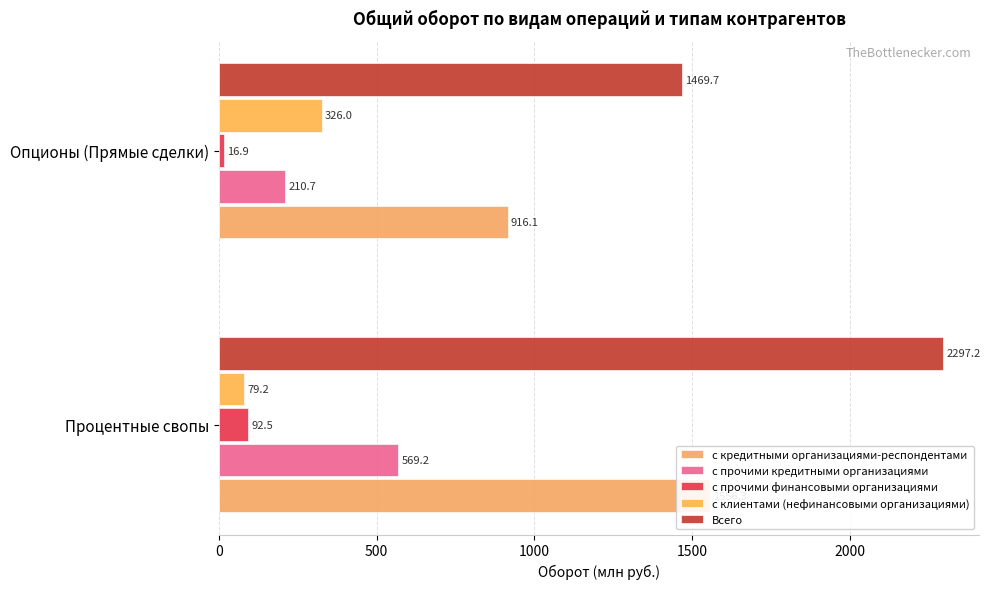

What value does the с клиентами (нефинансовыми организациями) series have at Опционы (Прямые сделки)?

326.0